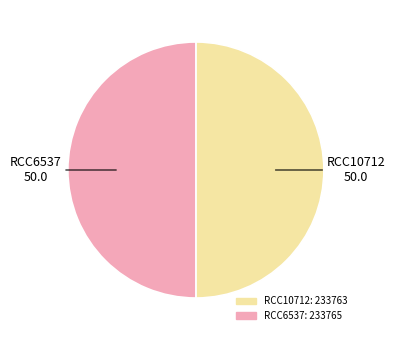

Count the number of slices in the pie.

2